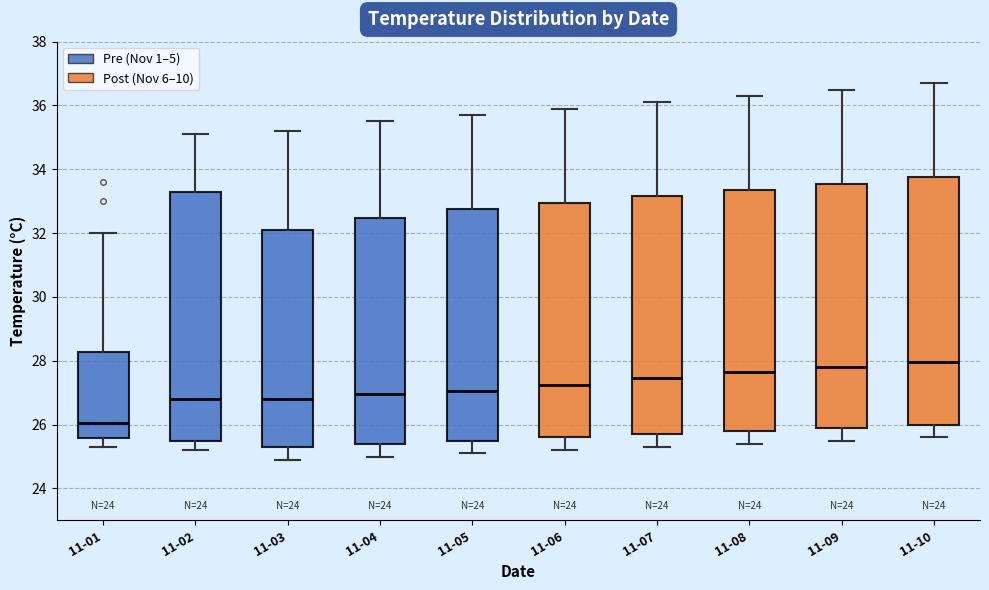

Reading left to right, read every box against the y-axis: the position of its median line, the range the box covers, and the ends of its whiskers. The values are not printed on the chart, so give them approximately, as read against the axis.

11-01: median 26.0, box 25.6 to 28.2, whiskers 25.4 to 32.0
11-02: median 26.8, box 25.4 to 33.2, whiskers 25.2 to 35.2
11-03: median 26.8, box 25.4 to 32.2, whiskers 25.0 to 35.2
11-04: median 27.0, box 25.4 to 32.4, whiskers 25.0 to 35.6
11-05: median 27.0, box 25.6 to 32.8, whiskers 25.2 to 35.8
11-06: median 27.2, box 25.6 to 33.0, whiskers 25.2 to 36.0
11-07: median 27.4, box 25.8 to 33.2, whiskers 25.4 to 36.2
11-08: median 27.6, box 25.8 to 33.4, whiskers 25.4 to 36.4
11-09: median 27.8, box 26.0 to 33.6, whiskers 25.6 to 36.6
11-10: median 28.0, box 26.0 to 33.8, whiskers 25.6 to 36.8